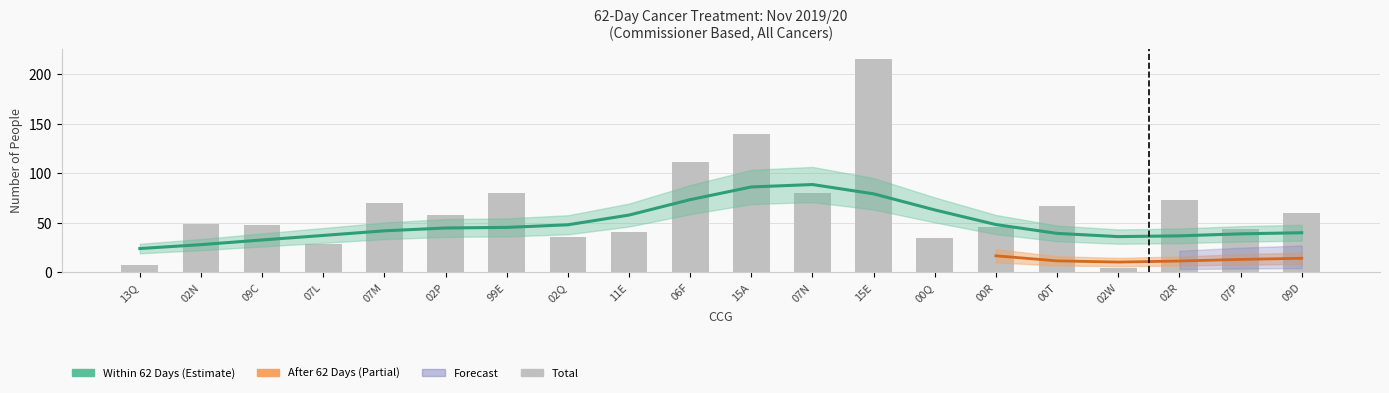

Which has a higher value, 02R or 02Q?

02R